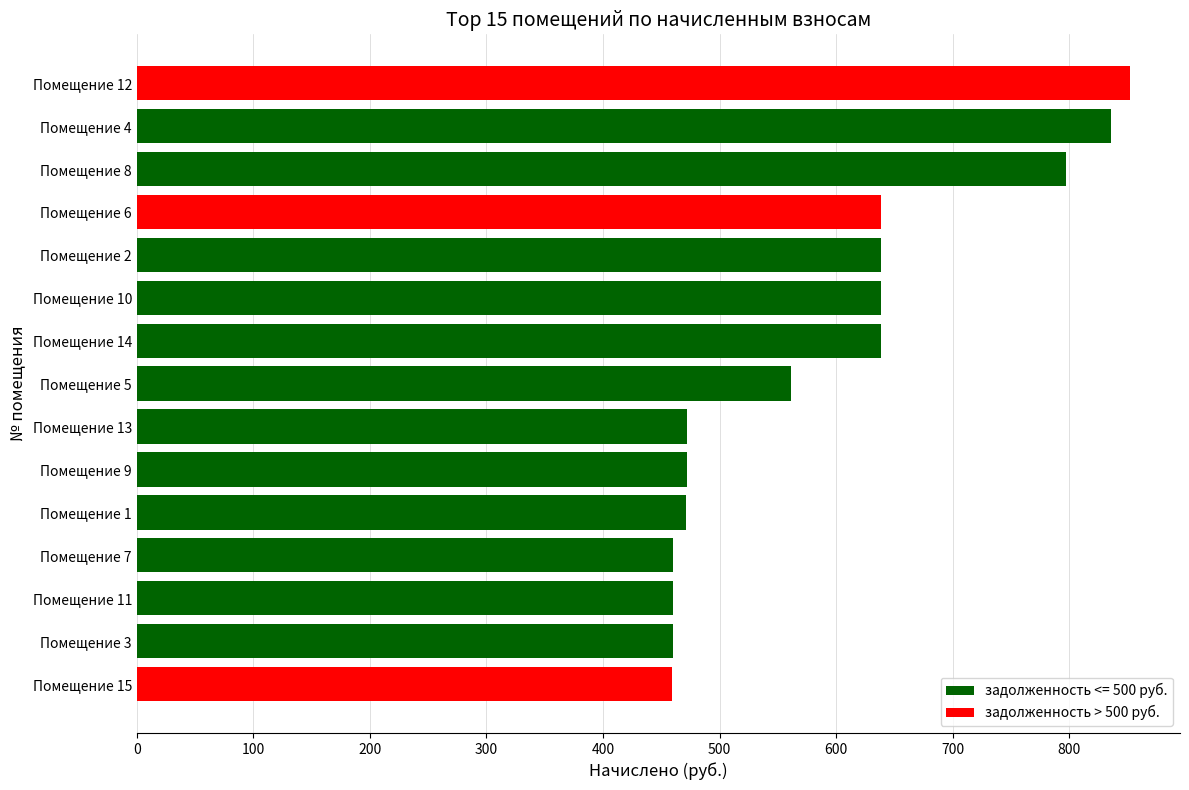

How many categories are shown in the chart?

15